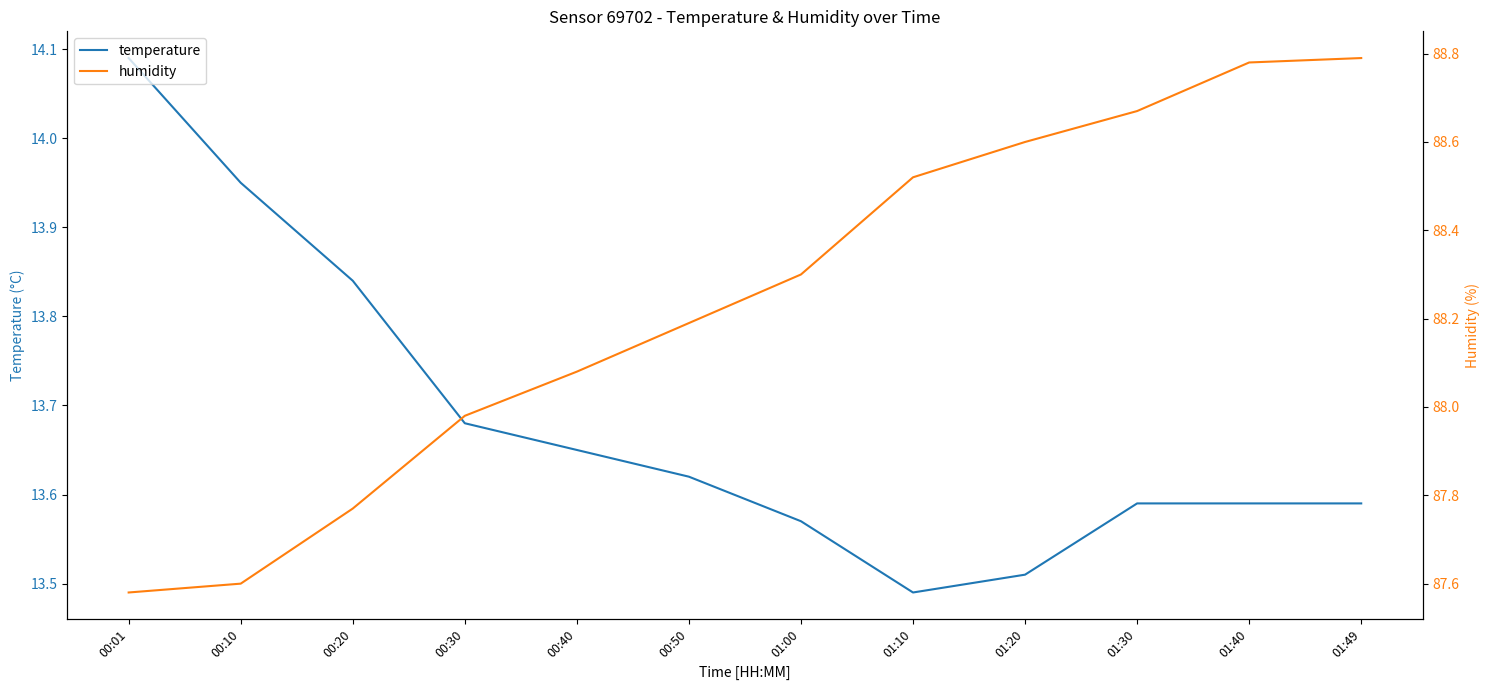

Between 00:20 and 01:00, which is larger?

00:20